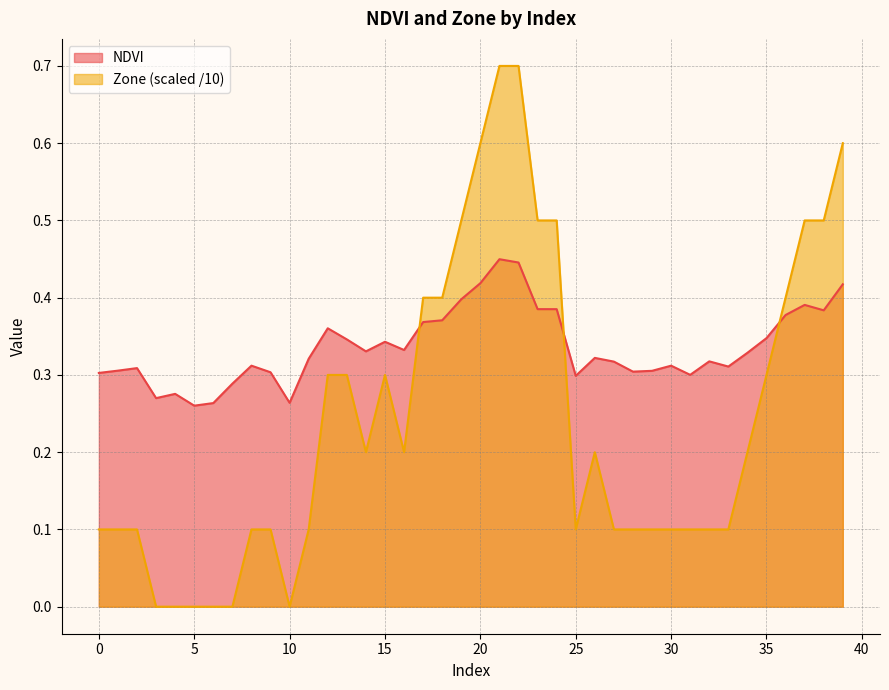

What is the greatest value displayed?

0.7